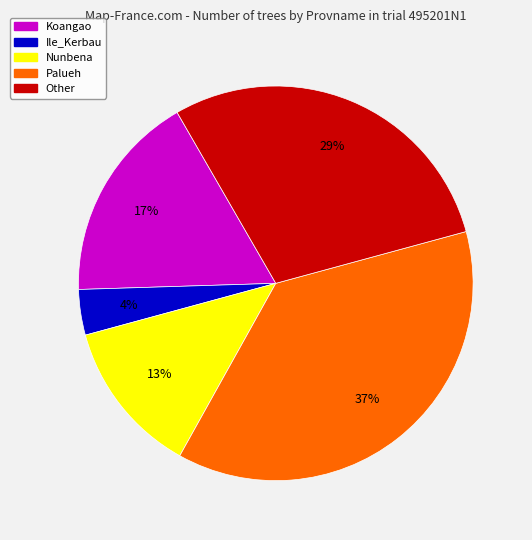

To the nearest percent, what is the average slice percentage?

20%